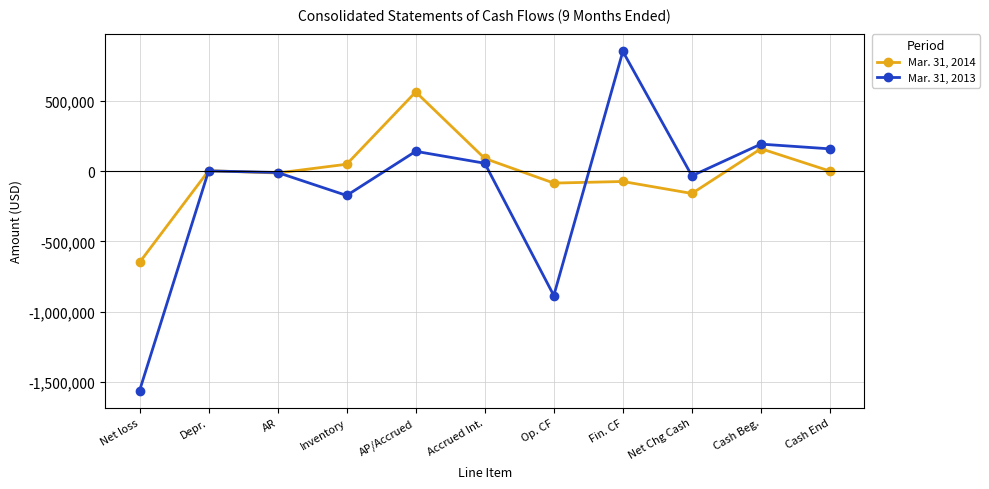

In Mar. 31, 2013, how many points are higher than both neighbors (excluding endpoints)?

4